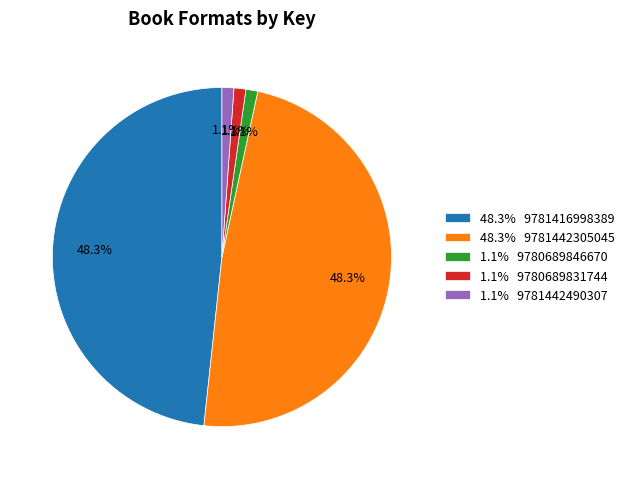

What is the ratio of the value at 48.3% 9781442305045 to the value at 48.3% 9781416998389?

1.0